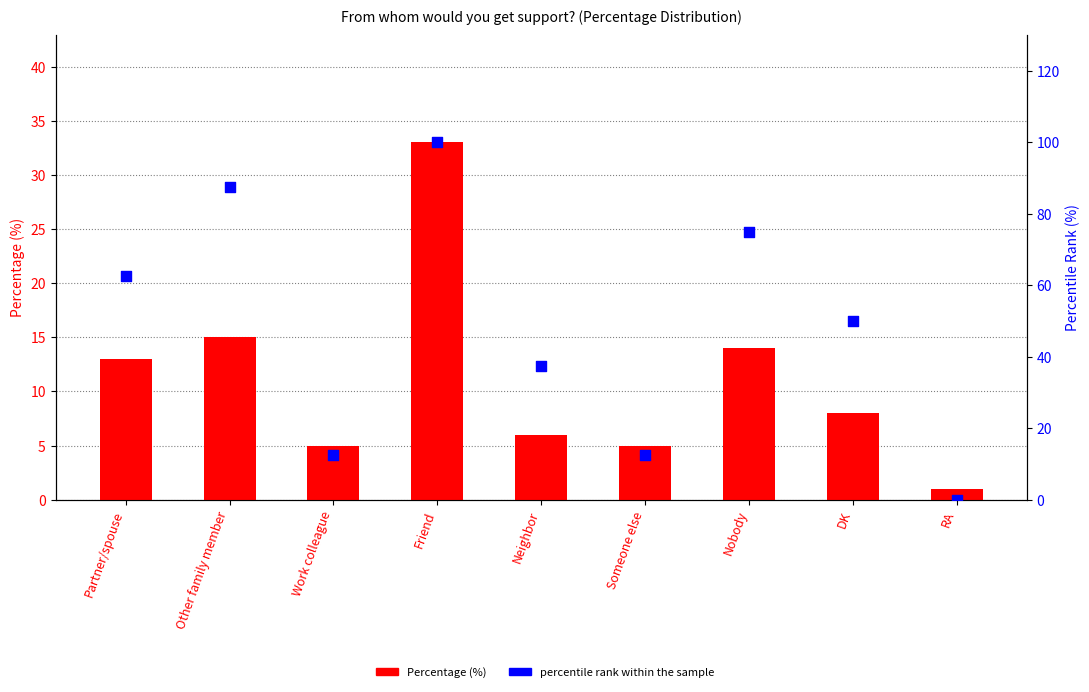

What are all the series names shown in the legend?

Percentage (%), percentile rank within the sample